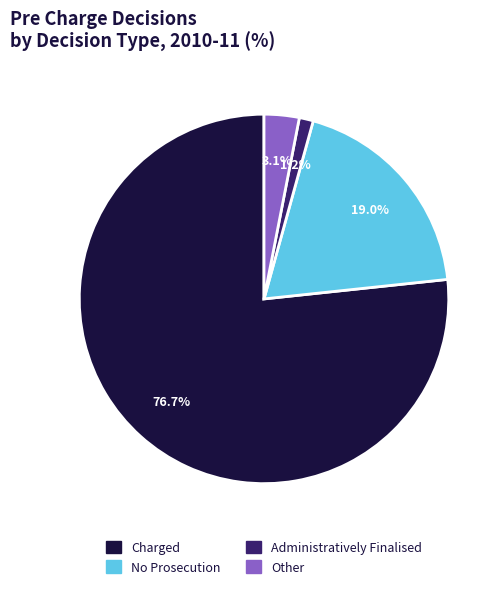

What is the smallest slice in the pie chart?

Administratively Finalised